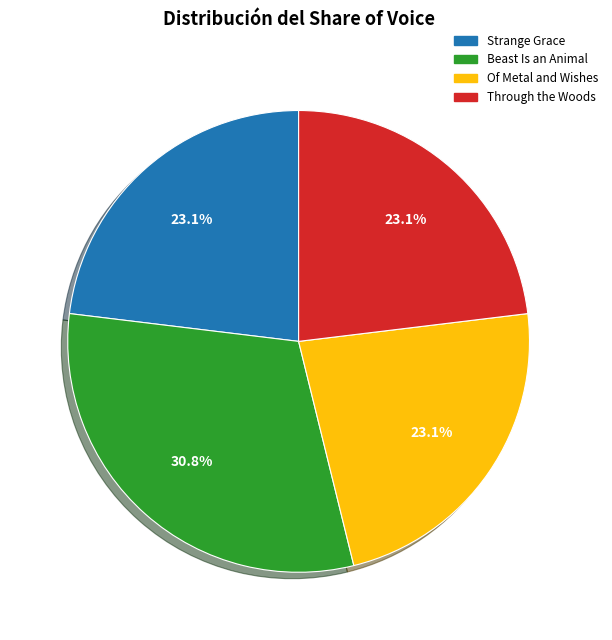

What percentage do Through the Woods and Beast Is an Animal together represent?

53.8%